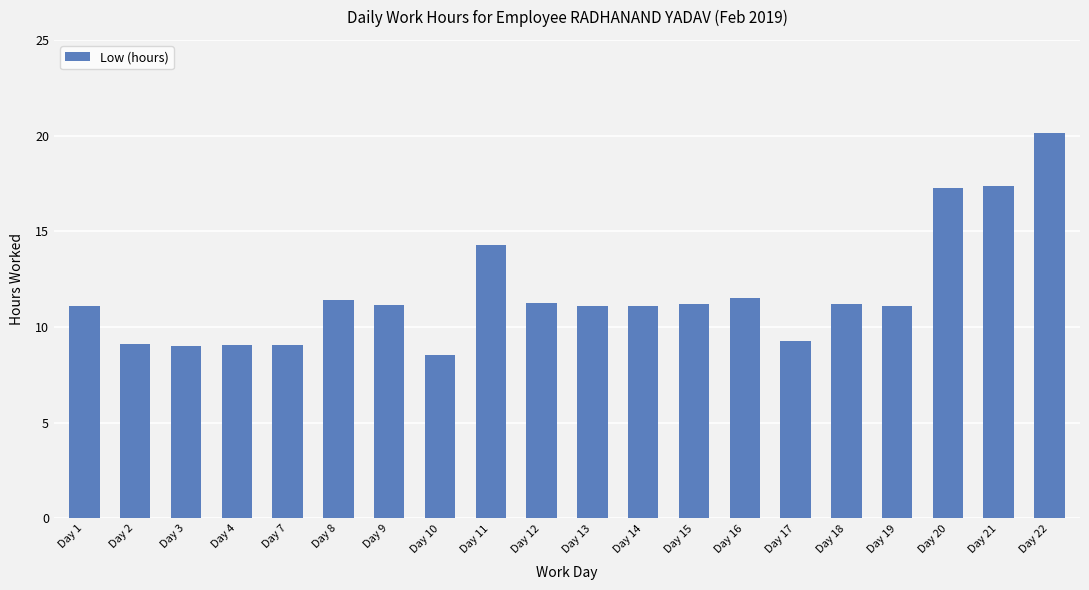

True or false: the data shows 28.0 at Day 21.

False